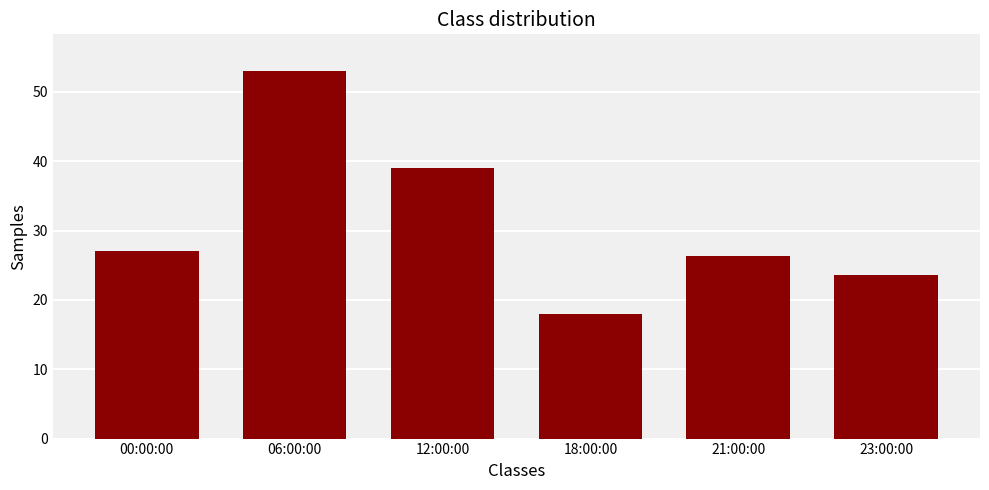

List the labels in order of value, smallest first.

18:00:00, 23:00:00, 21:00:00, 00:00:00, 12:00:00, 06:00:00